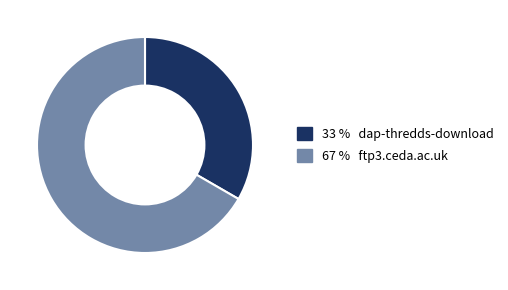

Does any single category account for the majority?

Yes